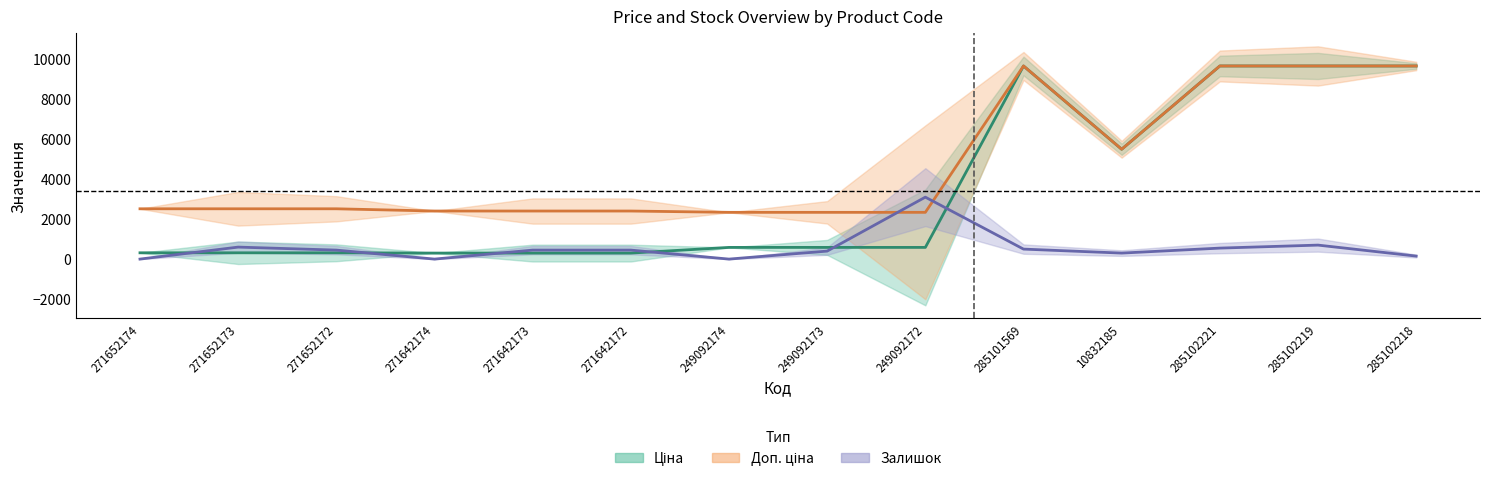

List the labels in order of Ціна value, largest first.

285101569, 285102221, 285102219, 285102218, 10832185, 249092174, 249092173, 249092172, 271652174, 271652173, 271652172, 271642174, 271642173, 271642172